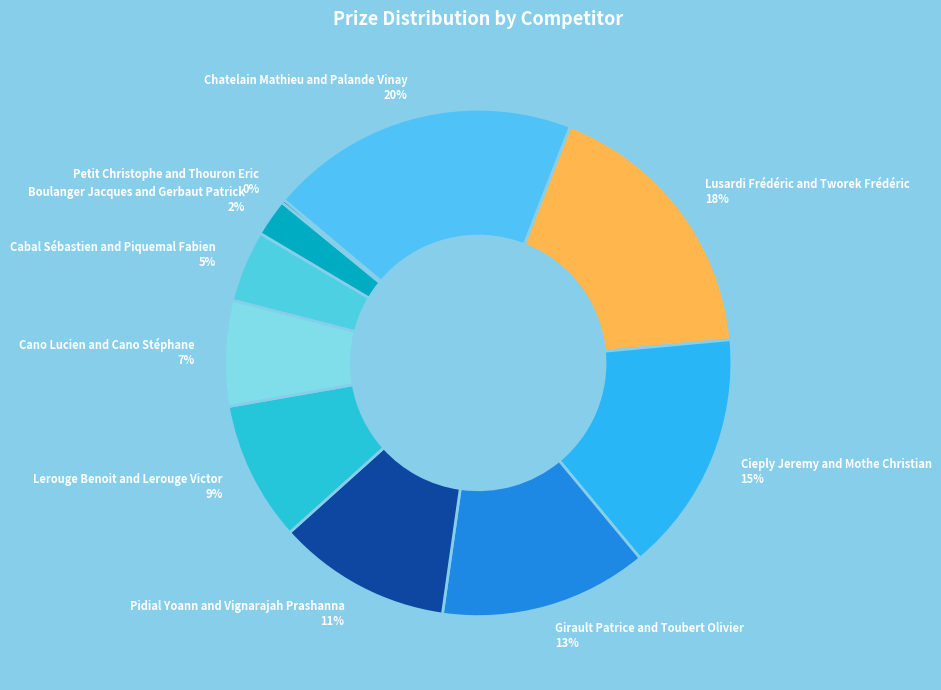

Is there a majority slice in this chart?

No